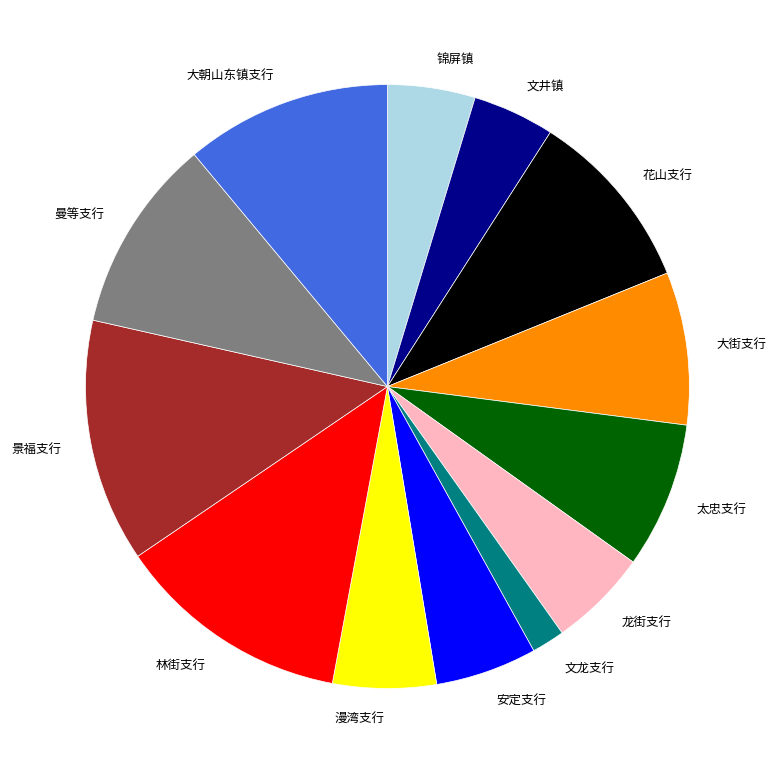

Count the number of slices in the pie.

13